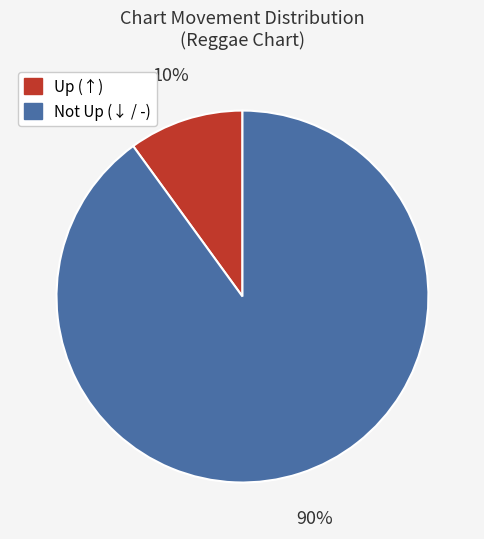

To the nearest percent, what is the average slice percentage?

50%